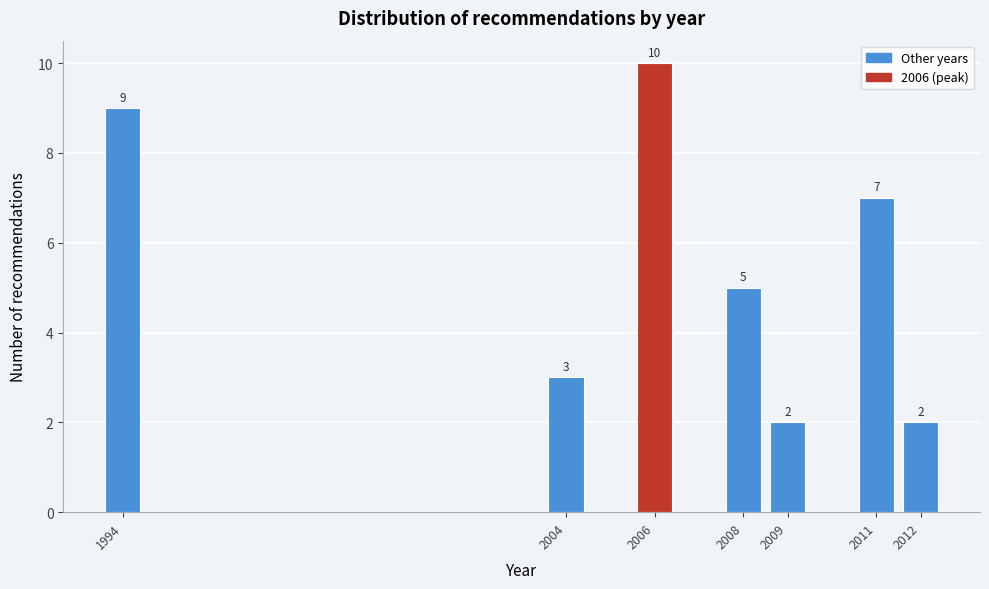

Reading left to right, what are all the values shown in this chart?

9	3	10	5	2	7	2